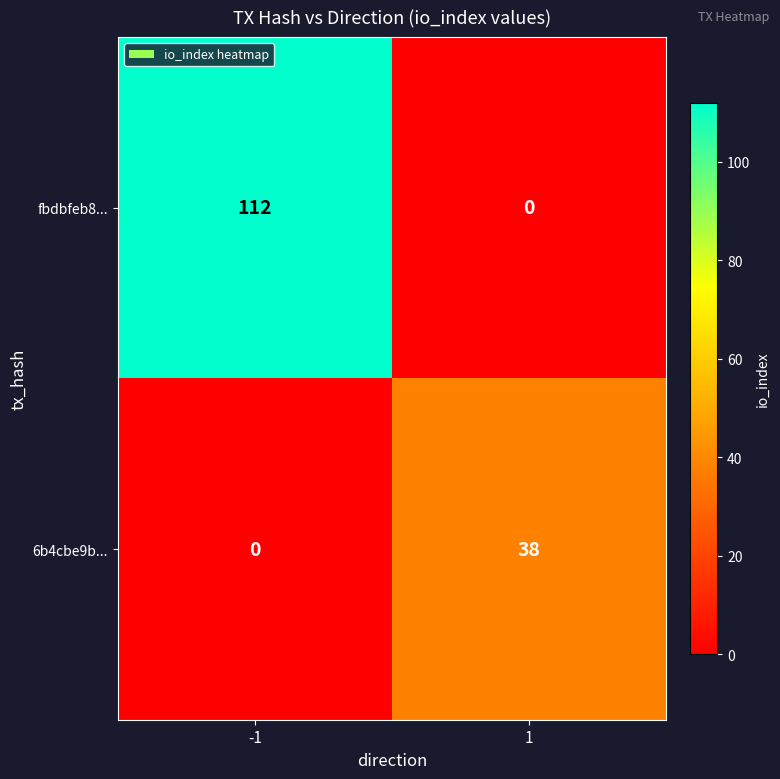

Reading left to right, extract all data points from this chart.

fbdbfeb8...: -1=112	1=0
6b4cbe9b...: -1=0	1=38